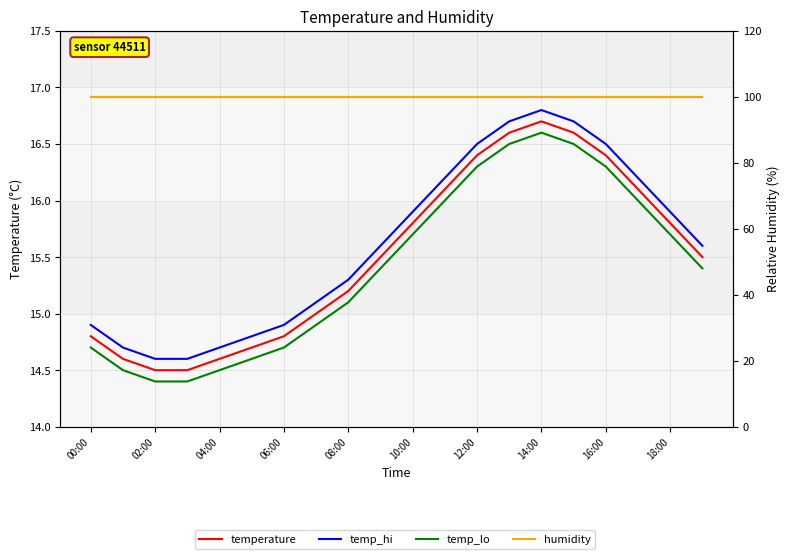

What is the value of the humidity point at the 10th from the left?

99.9